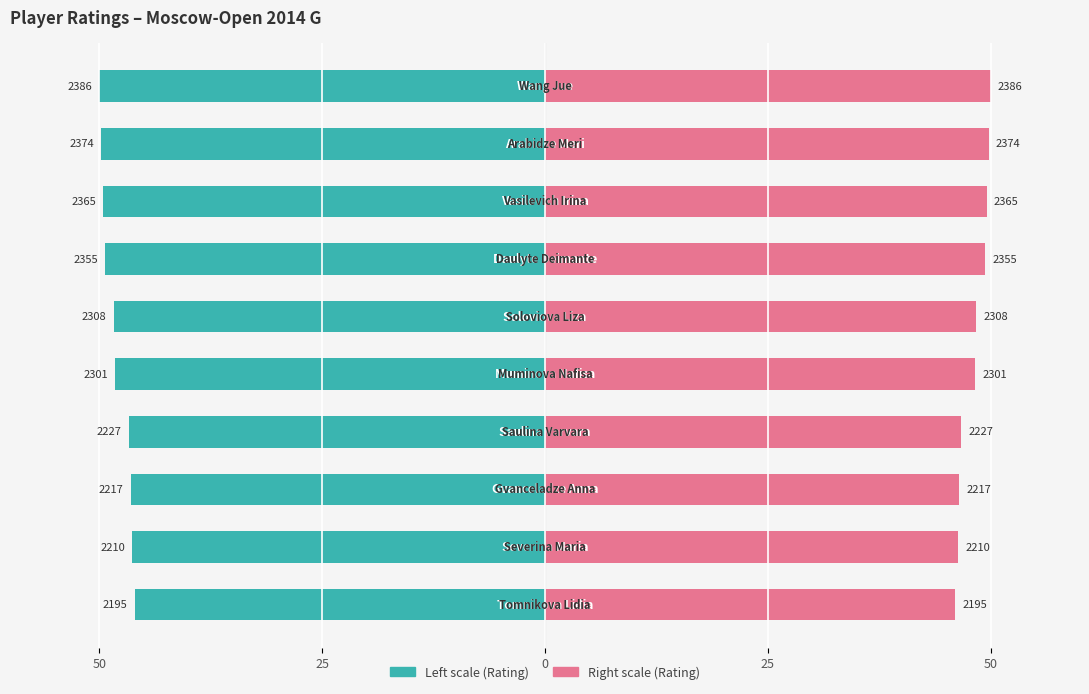

How many bars are there in each group?

2